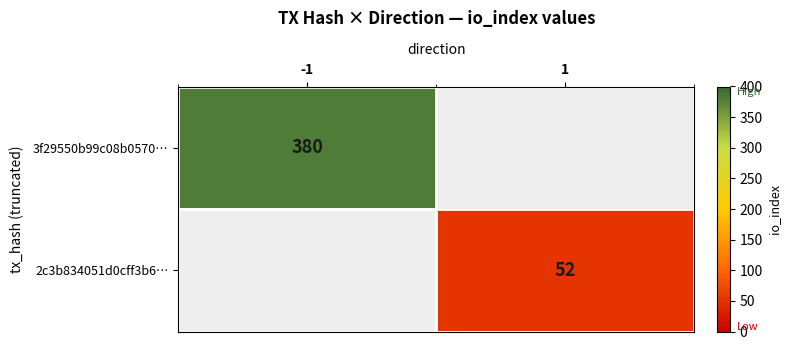

The 3f29550b99c08b0570… series shows 561 at -1. True or false?

False